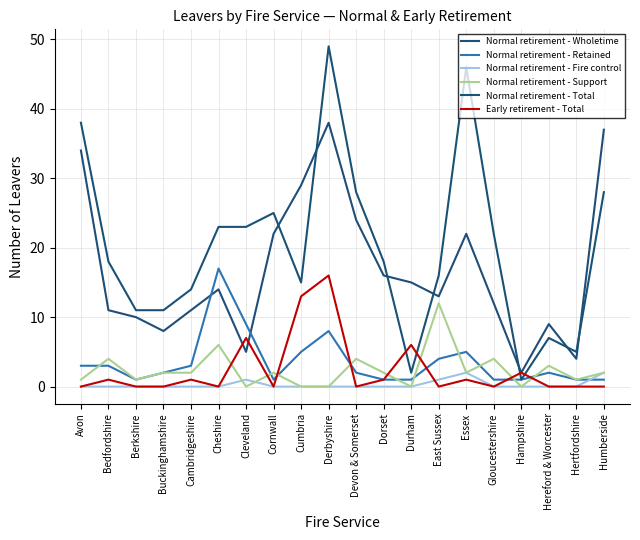

How many intersections are there between Normal retirement - Support and Normal retirement - Fire control?

2